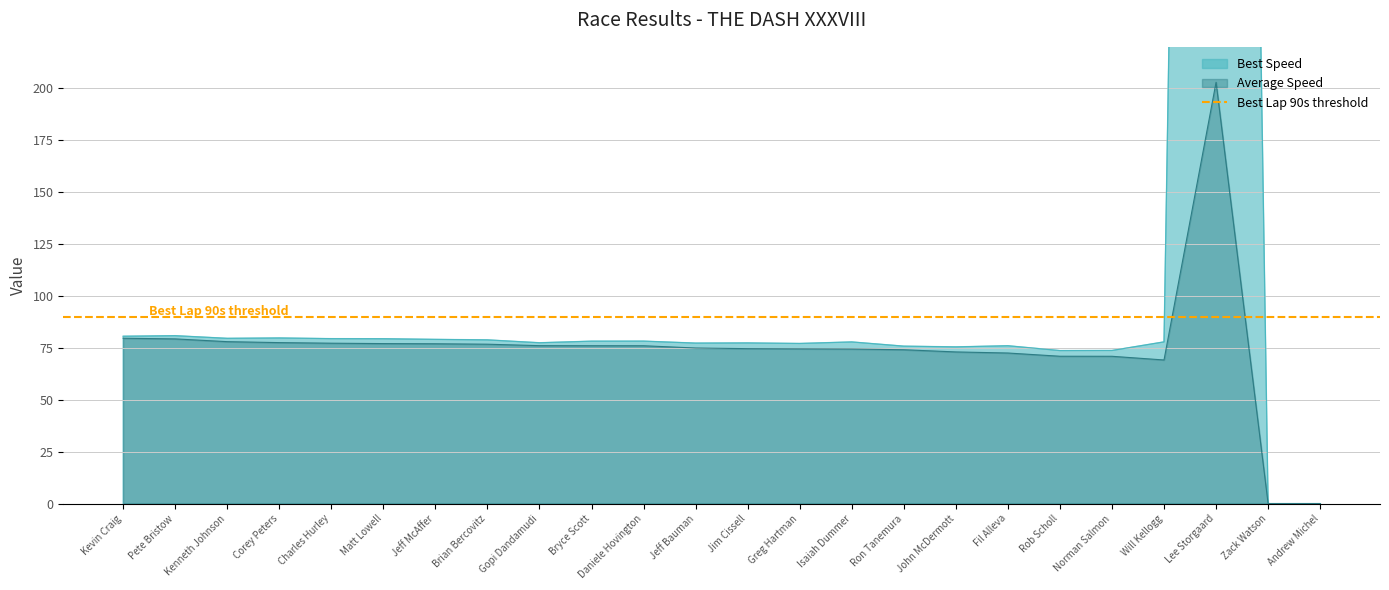

Does the chart have visible grid lines?

Yes